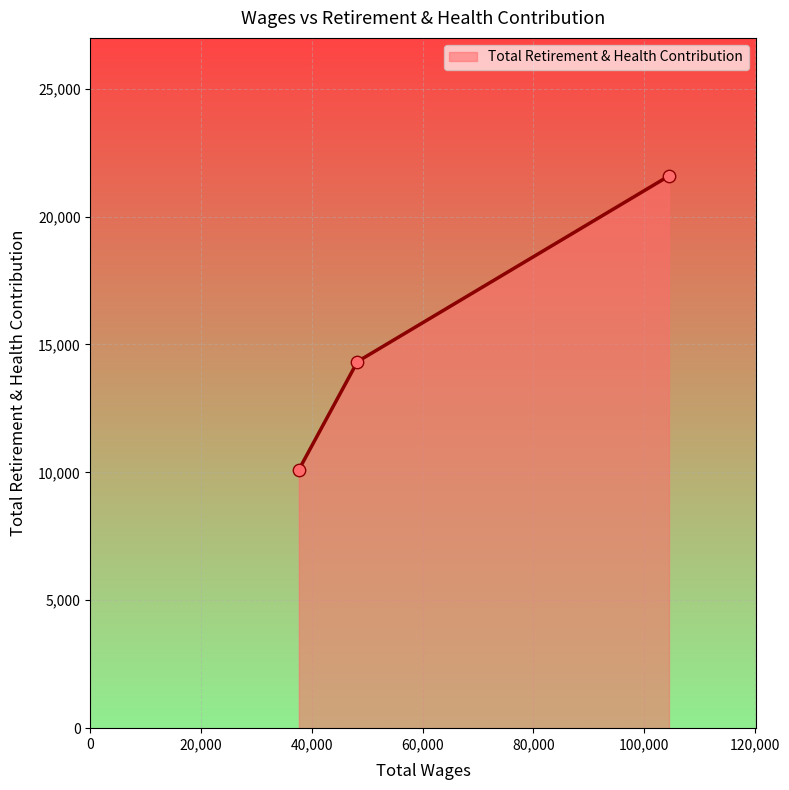

What is the smallest value displayed?

10104